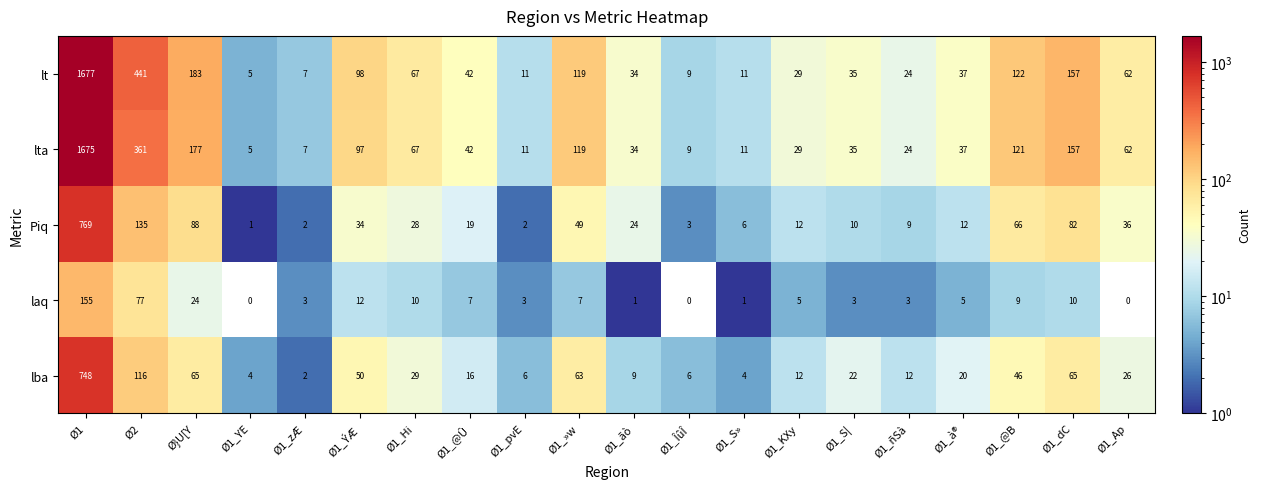

Which series has the largest range (max minus min)?

lt